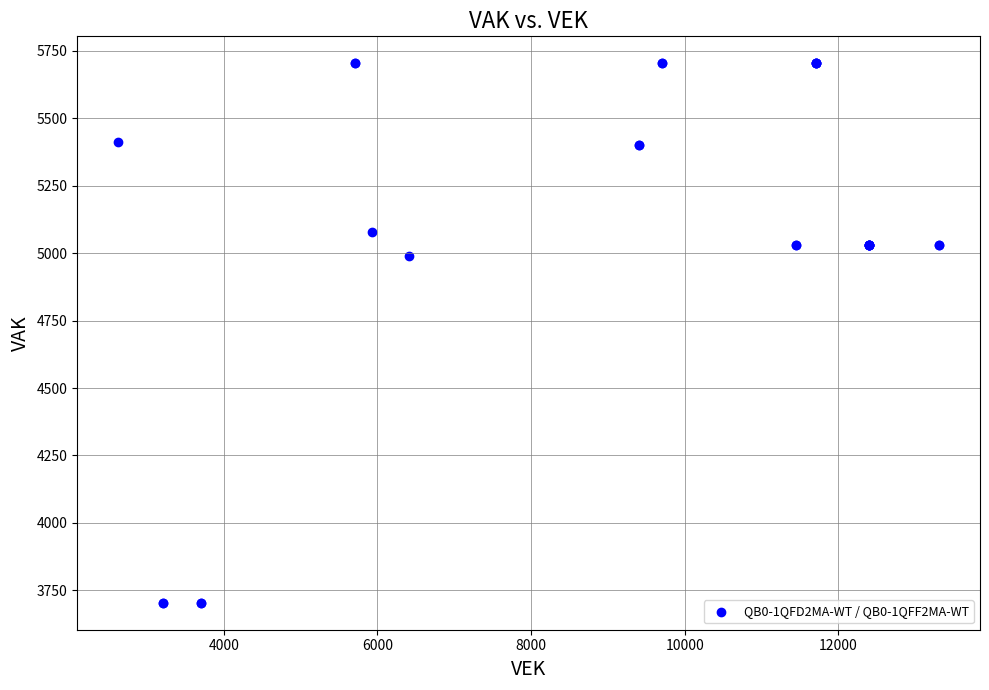

What Y value in the scatter plot is closest to 4704?

4991